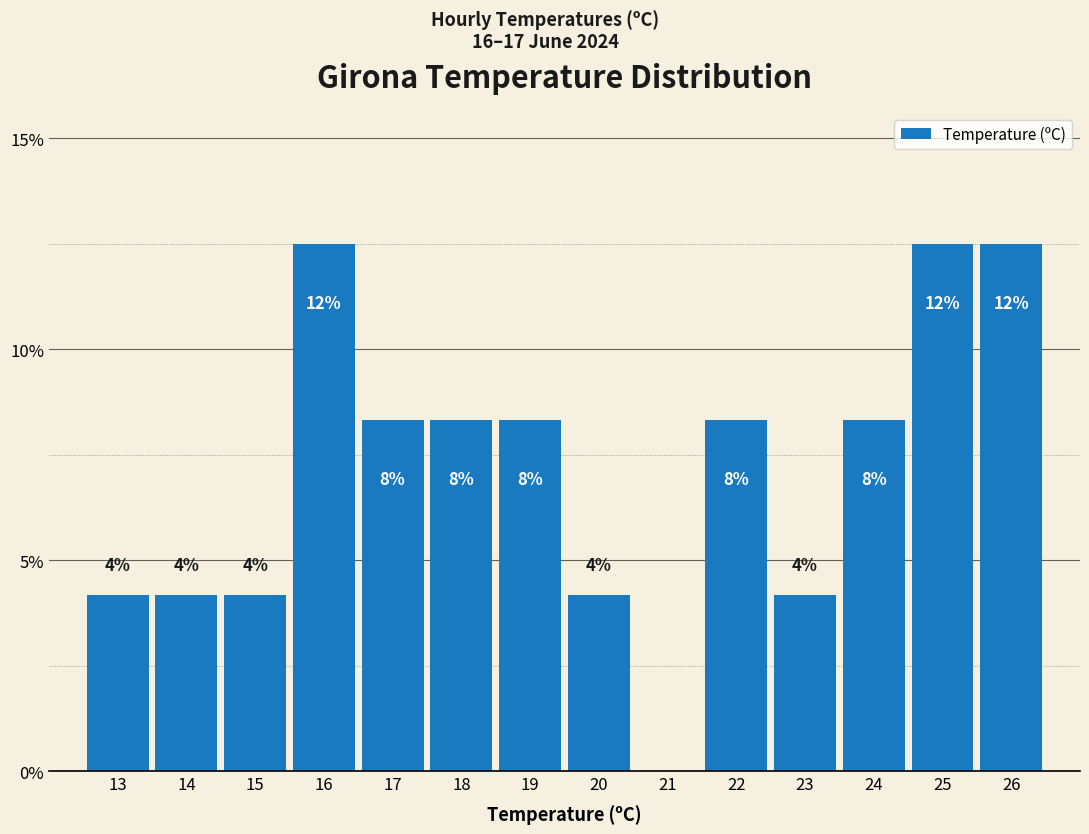

Are the bars horizontal?

No